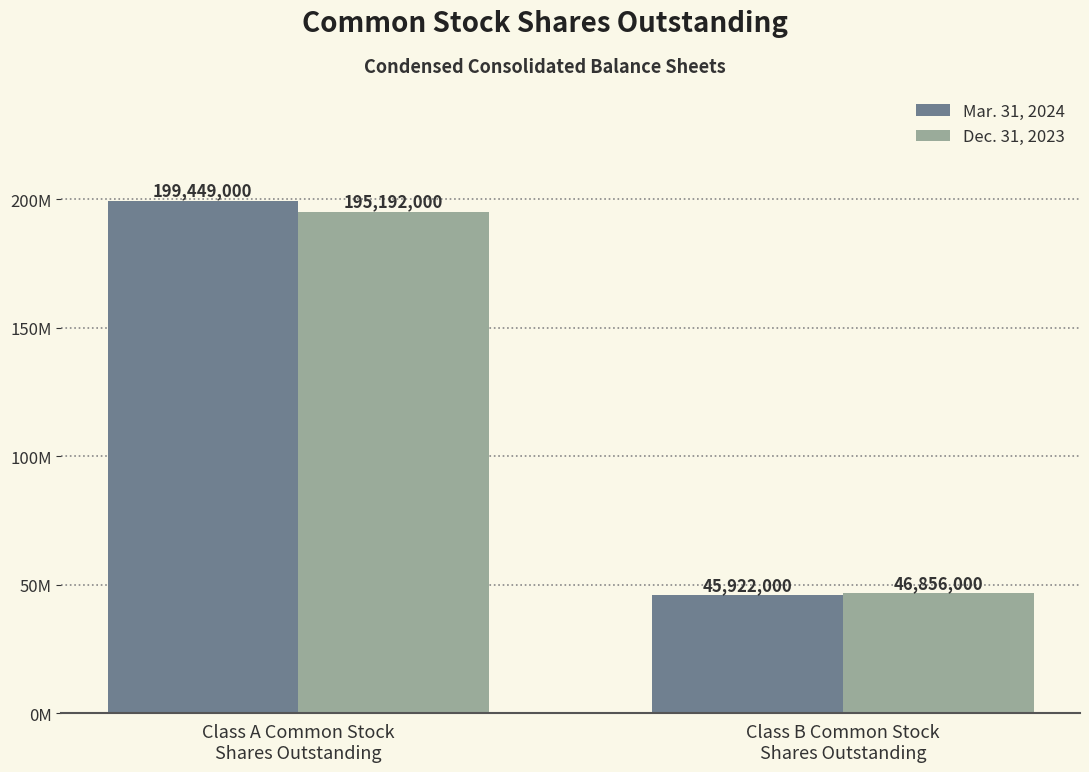

Are the bars horizontal?

No